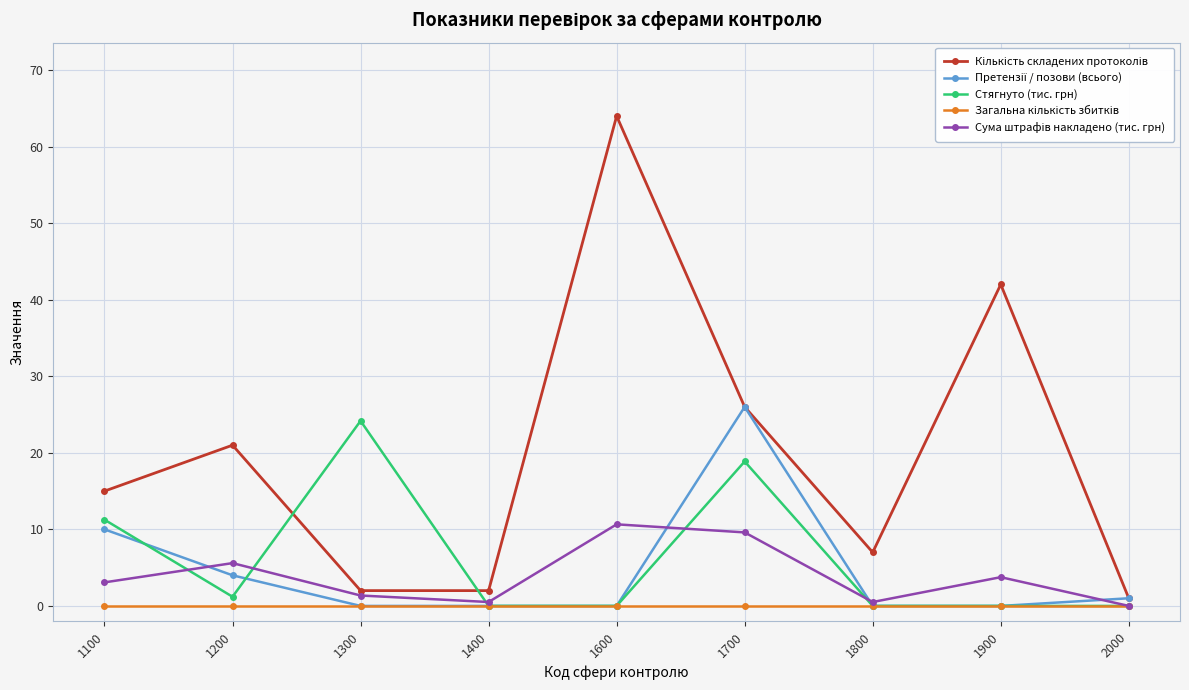

What is the spread (max minus min) of values at 1700?

26.0